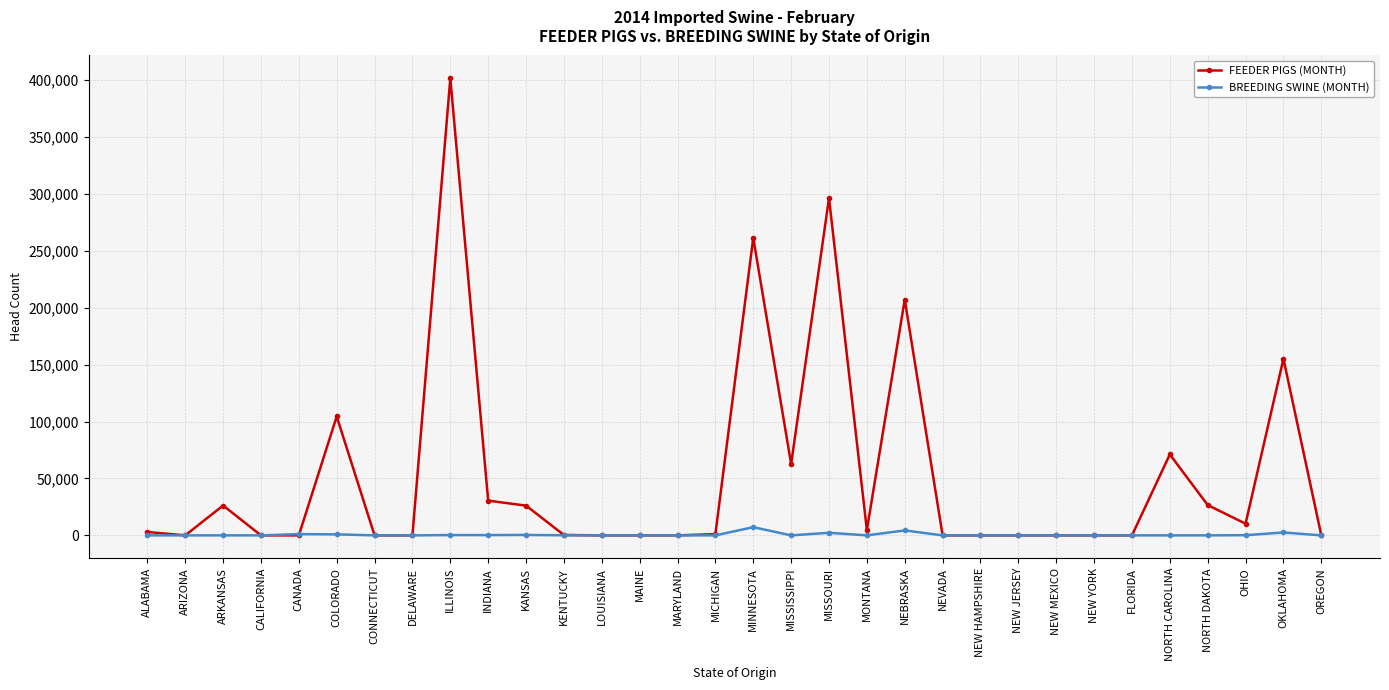

How many data points in FEEDER PIGS (MONTH) are less than 1088?

16